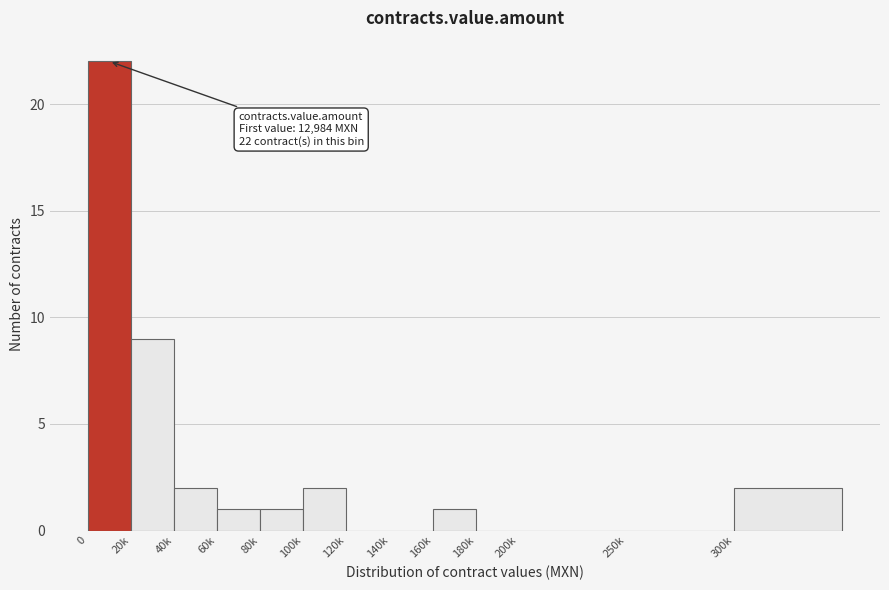

Reading left to right, transcribe all the data shown in this chart.

0=22	20k=9	40k=2	60k=1	80k=1	100k=2	120k=0	140k=0	160k=1	180k=0	200k=0	250k=0	300k=2